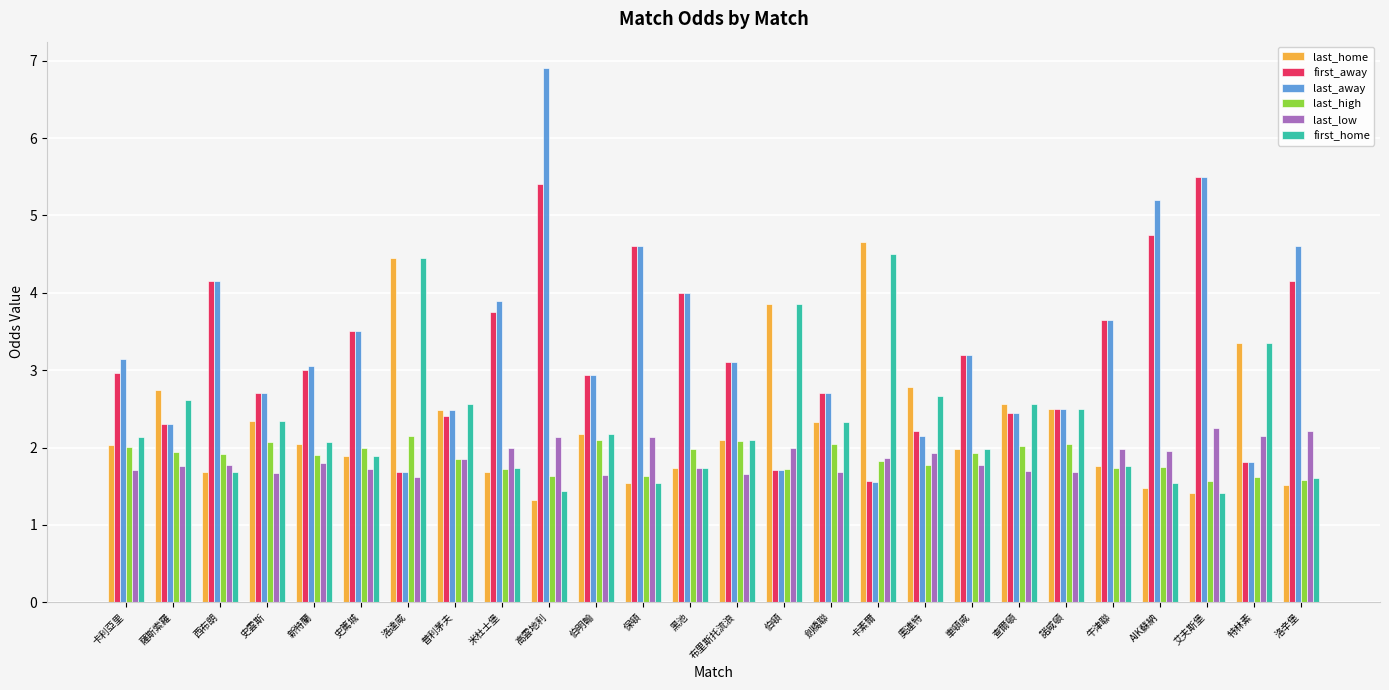

What is the average value of the first_home series?

2.3